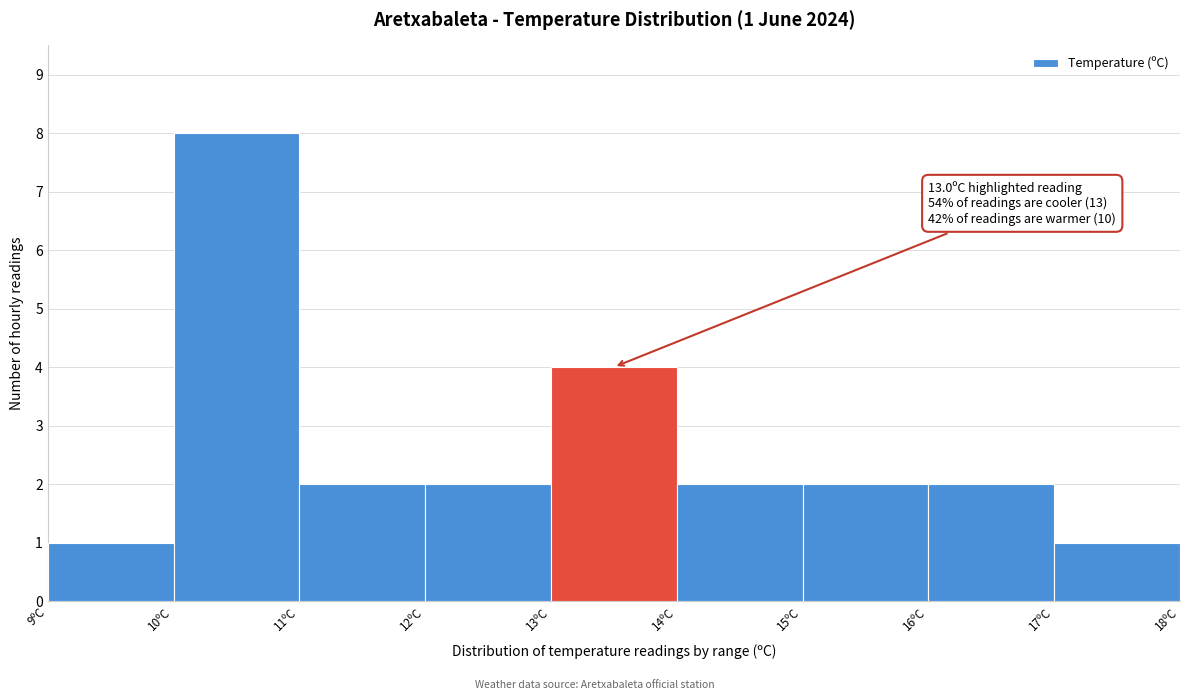

Over which range of the x-axis is the bar tallest?

10 to 11